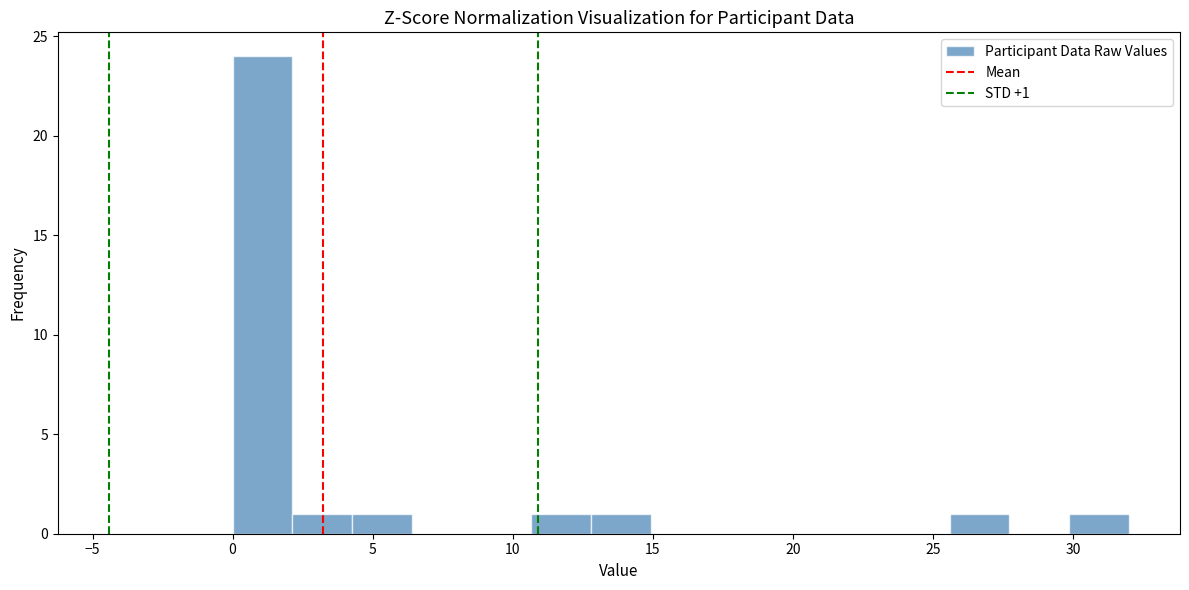

Which range on the x-axis has the tallest bar?

0.0 to 2.0